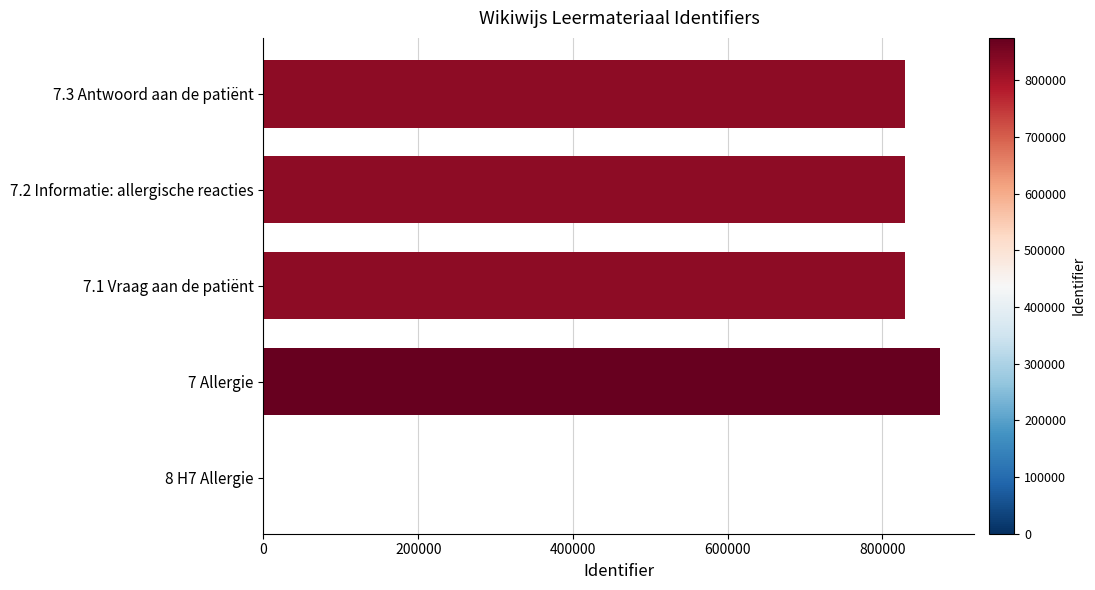

What is the maximum value shown in the chart?

874964